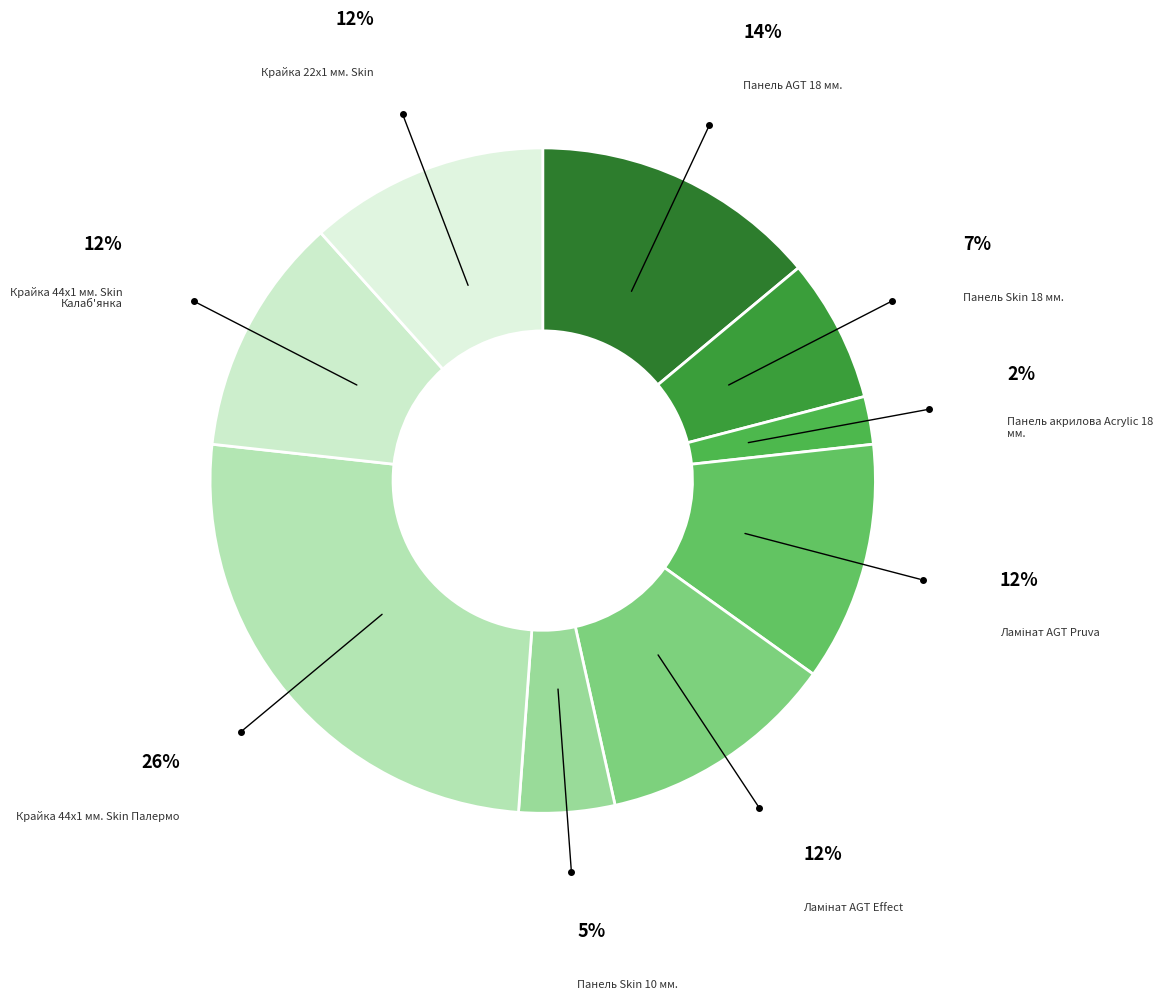

How many segments does this pie chart have?

9